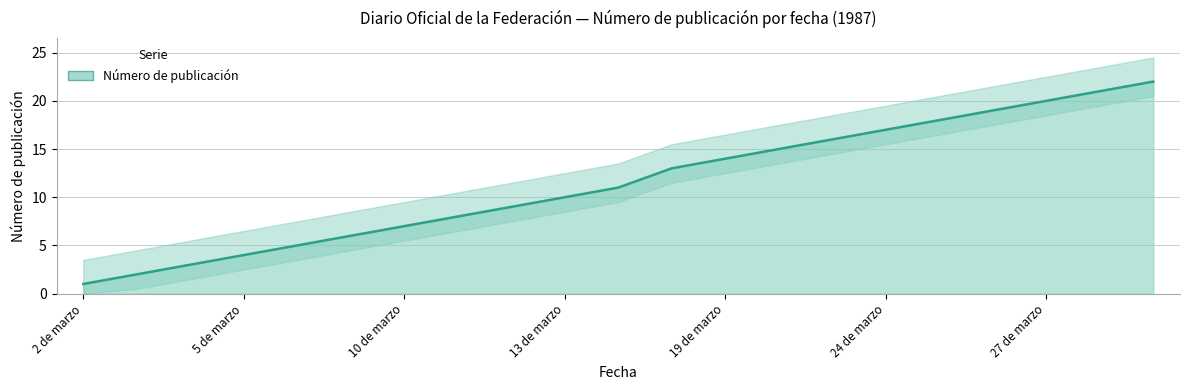

What is the average value?

11